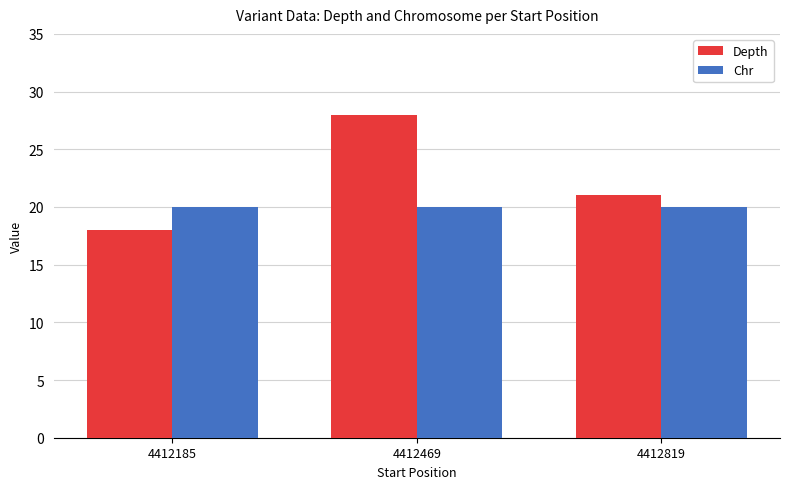

What is the difference between the highest and lowest values at 4412469?

8